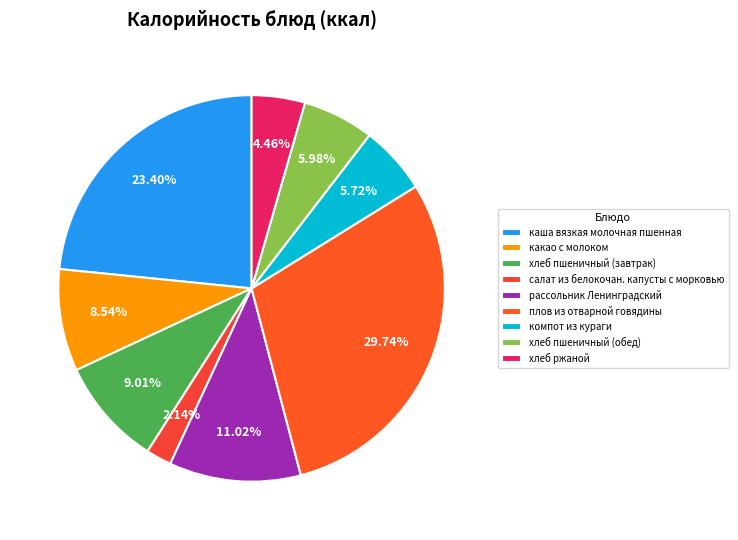

What is the ratio of the value at хлеб ржаной to the value at компот из кураги?

0.8